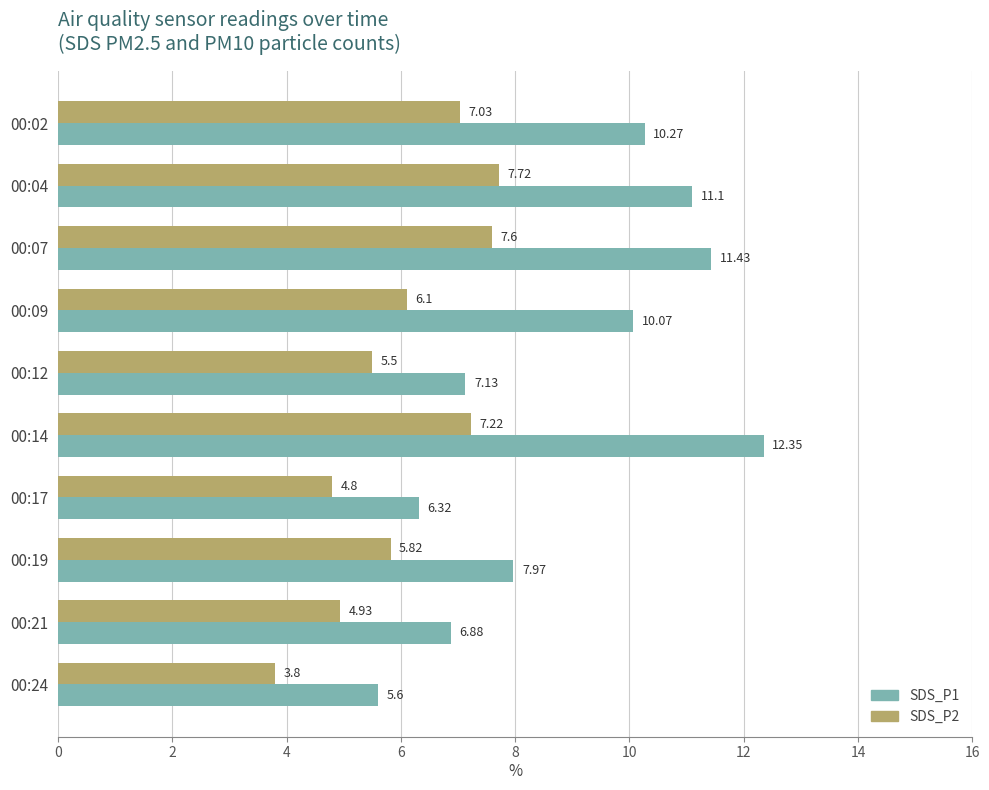

Which category has the highest value across all series?

00:14